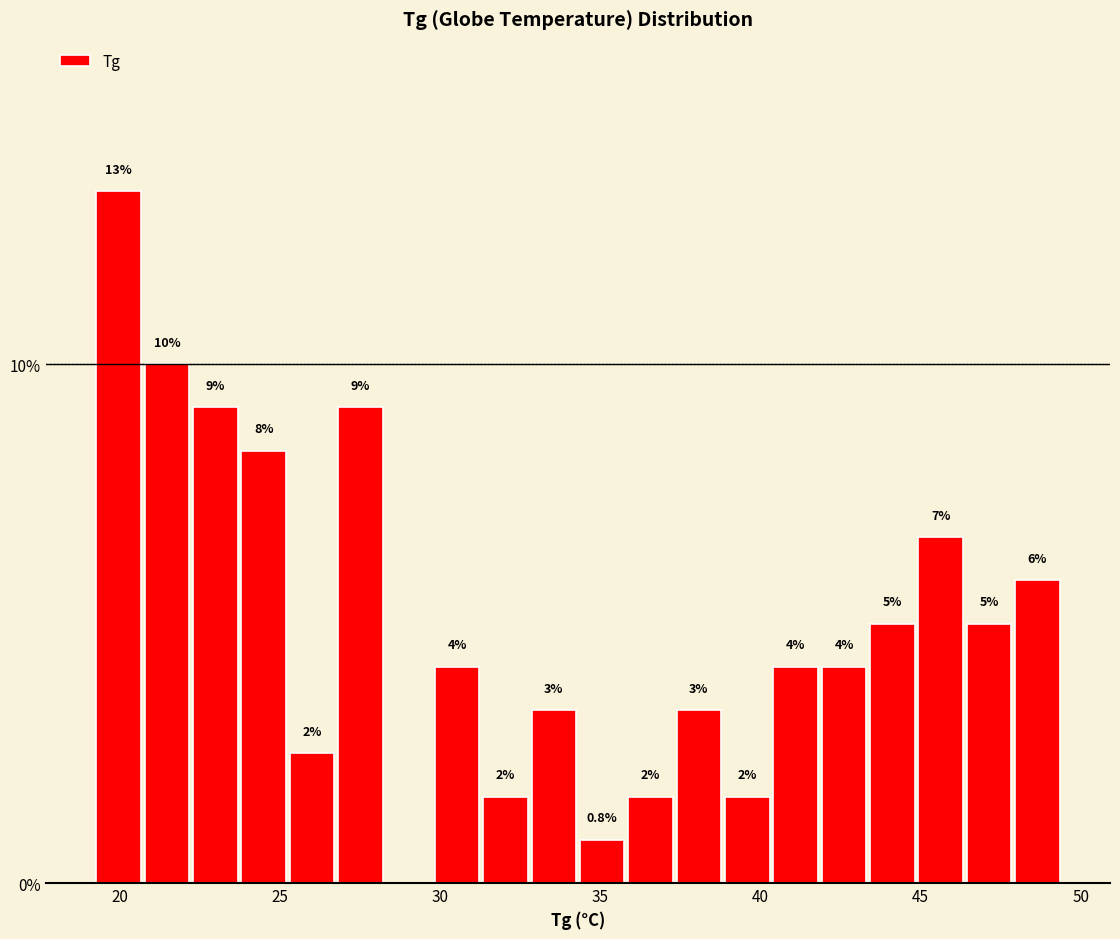

Around what value on the x-axis is the tallest bar? Give the approximate position of its centre, as read against the axis.

20.0